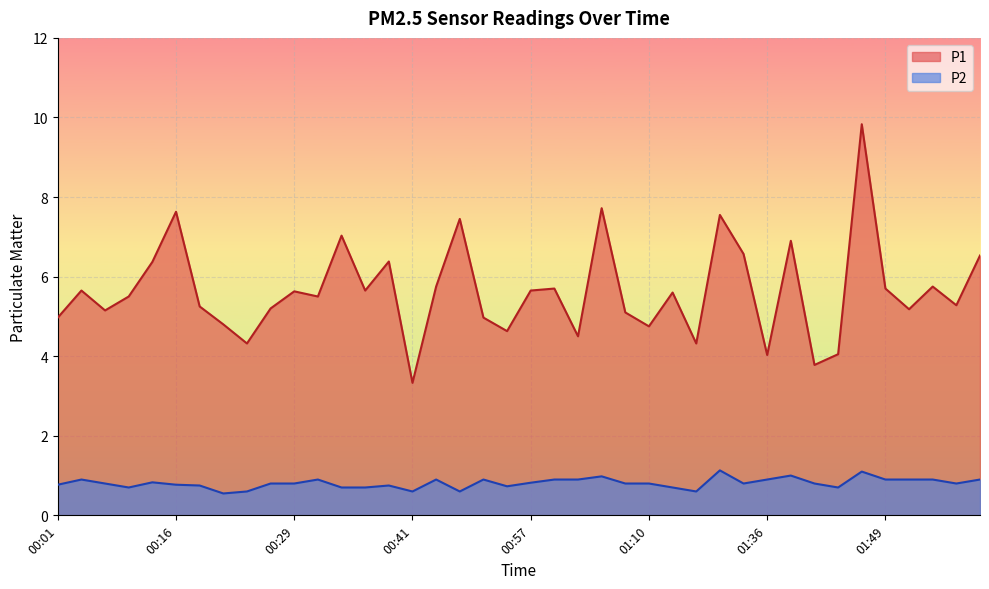

Does the chart display data point markers on the line(s)?

No